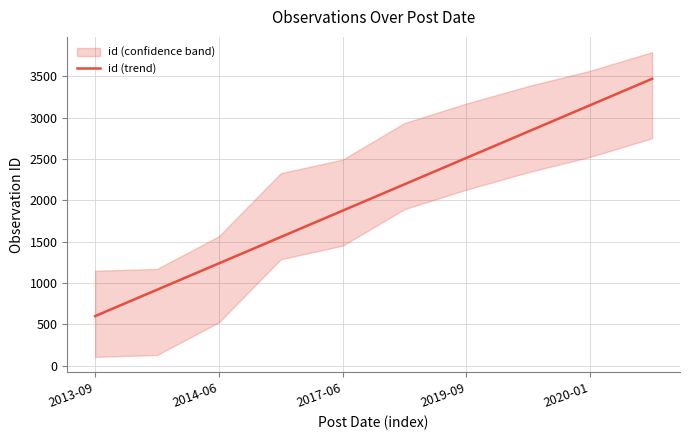

How many data points are less than 2193?

5